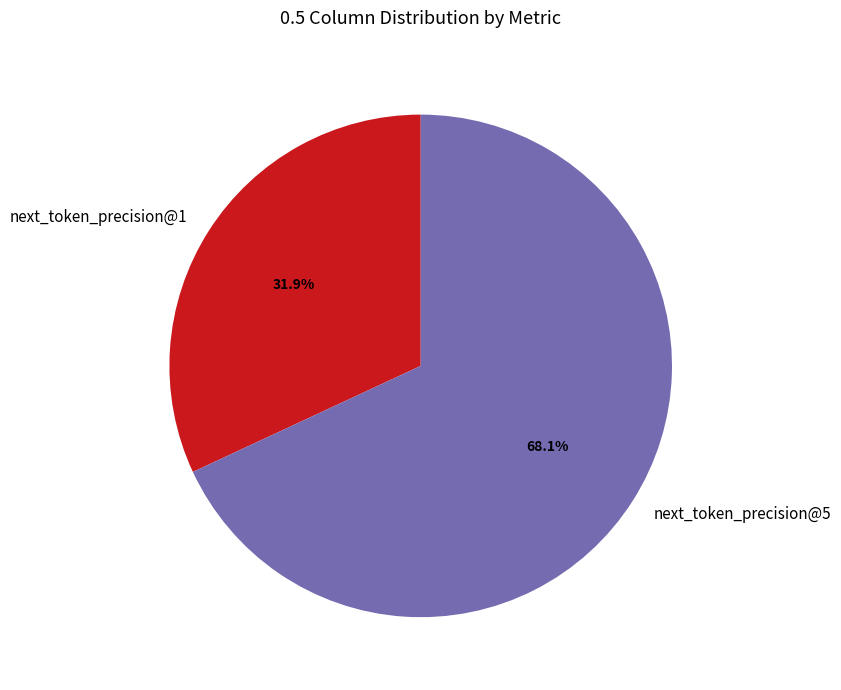

How many slices are in this pie chart?

2